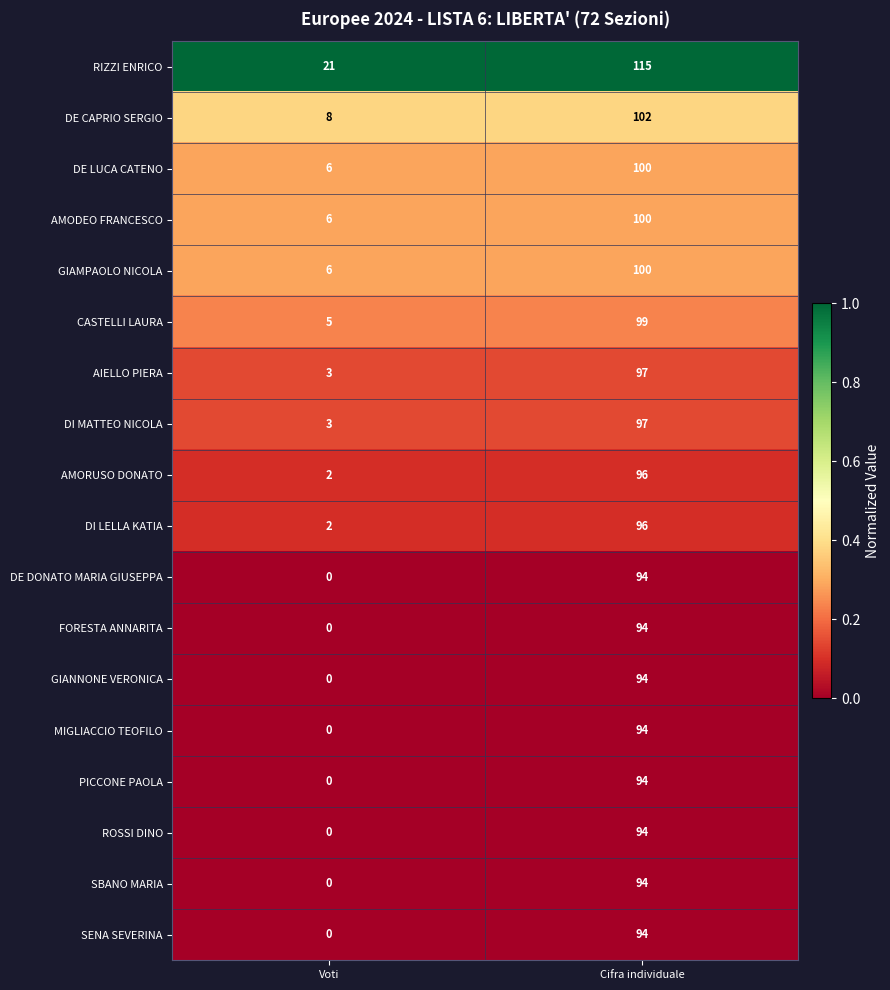

What is the spread (max minus min) of values at Cifra individuale?

21